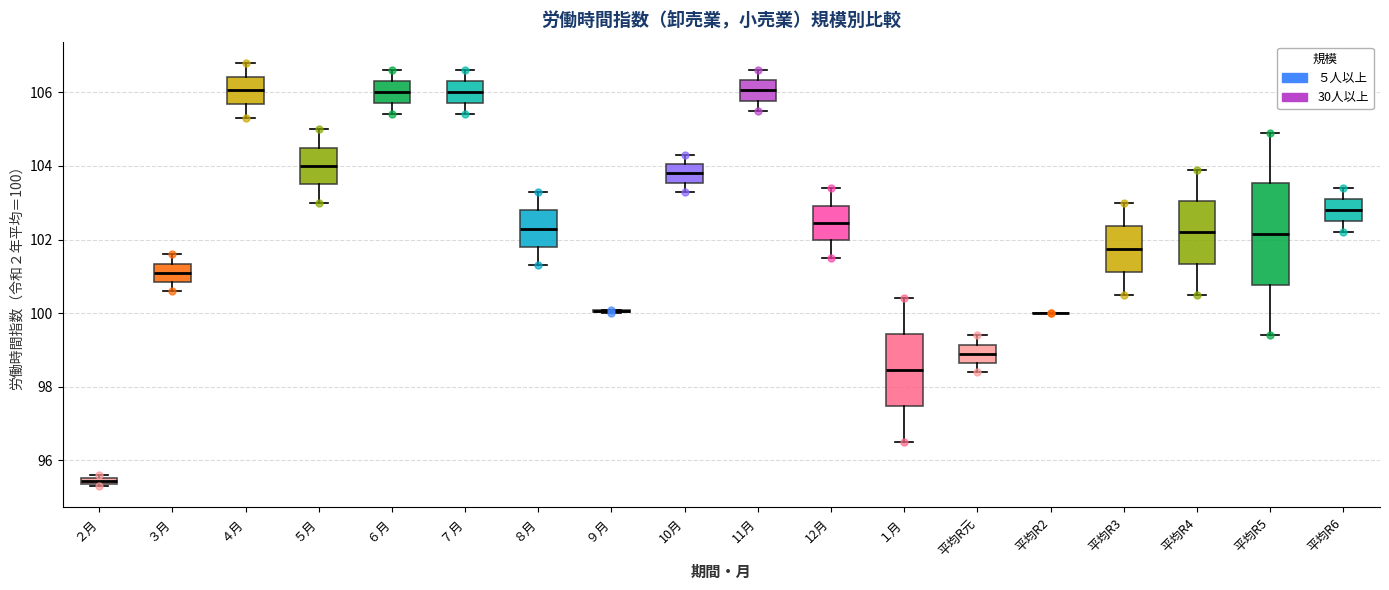

Comparing the boxes themselves (not the whiskers), which one is the tallest?

平均R5